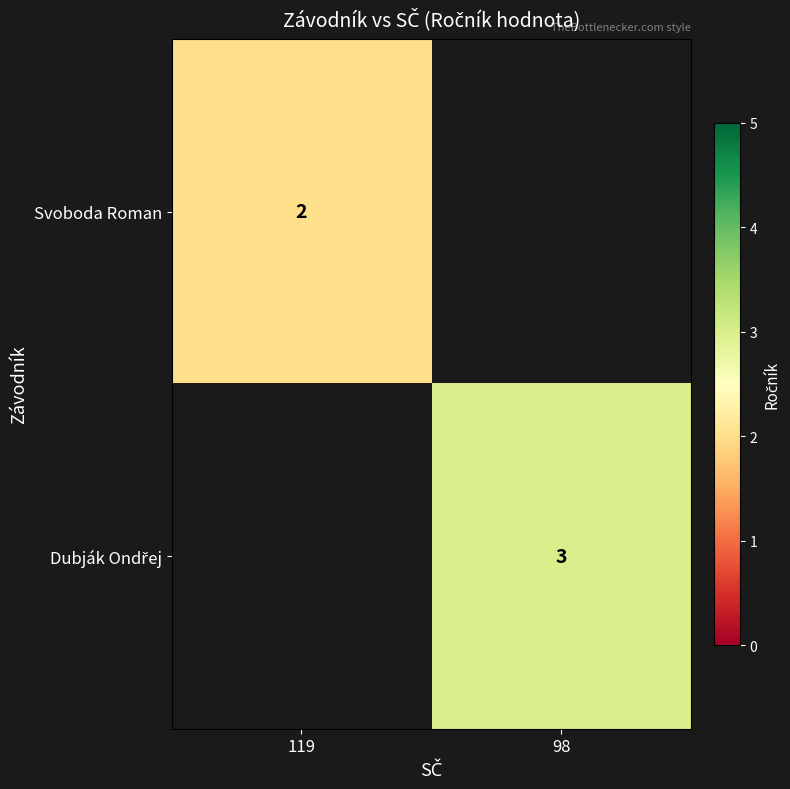

How many data points does each series have?

2